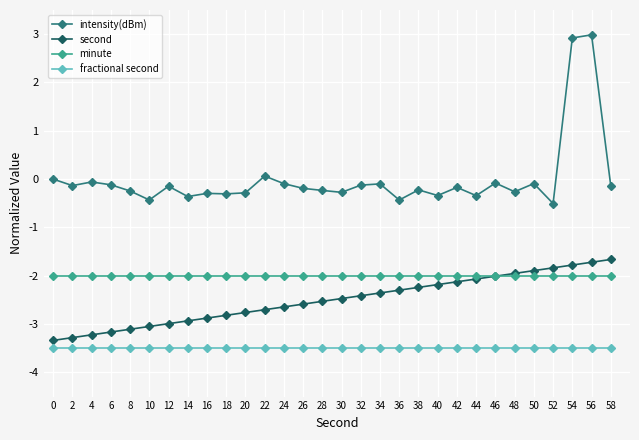

How many distinct data groups are displayed?

4